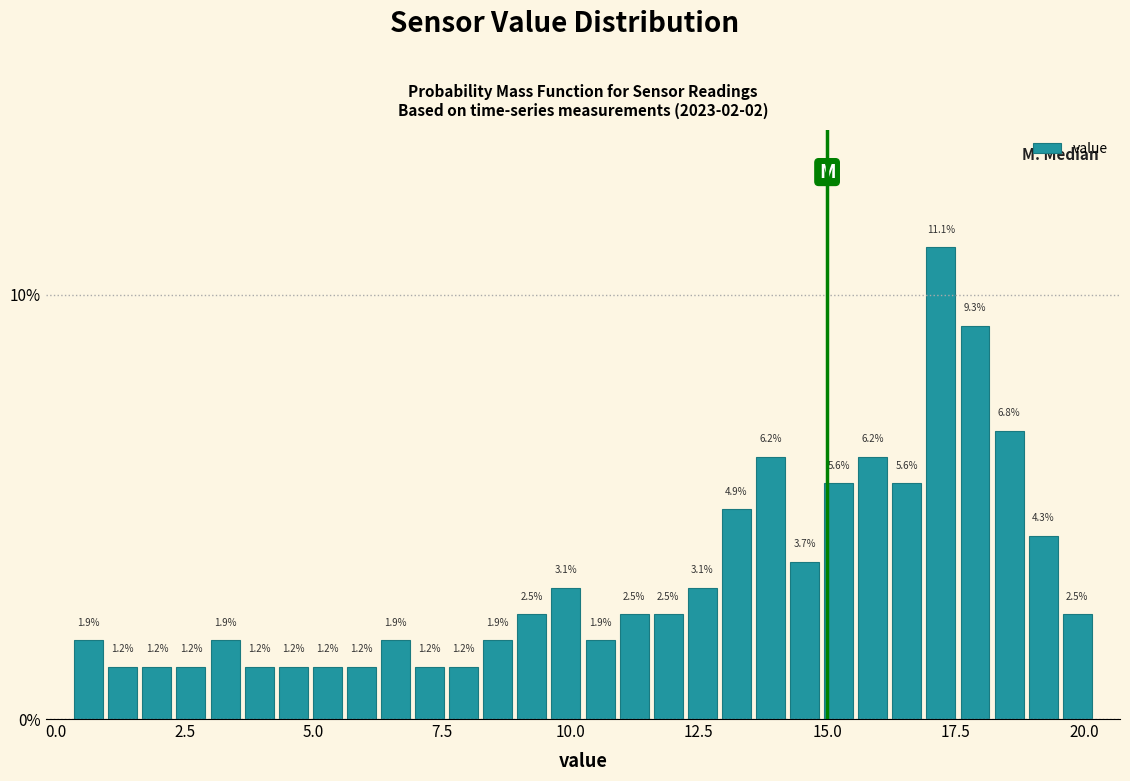

Around what value on the x-axis is the tallest bar? Give the approximate position of its centre, as read against the axis.

17.0